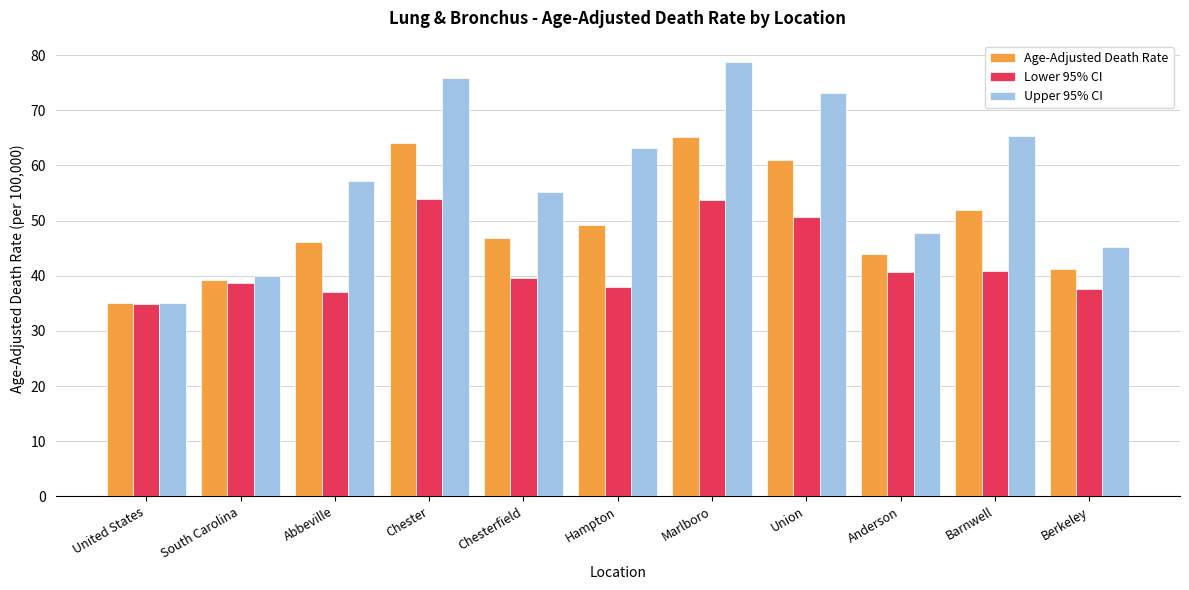

Which series has the widest spread of values?

Upper 95% CI